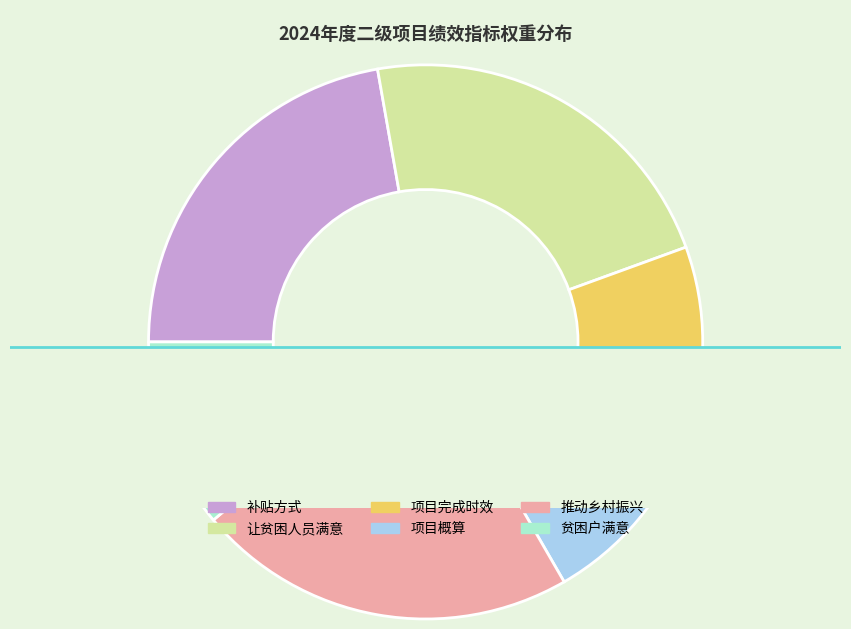

Combined, what portion of the pie is 推动乡村振兴 and 项目概算?

33.3%